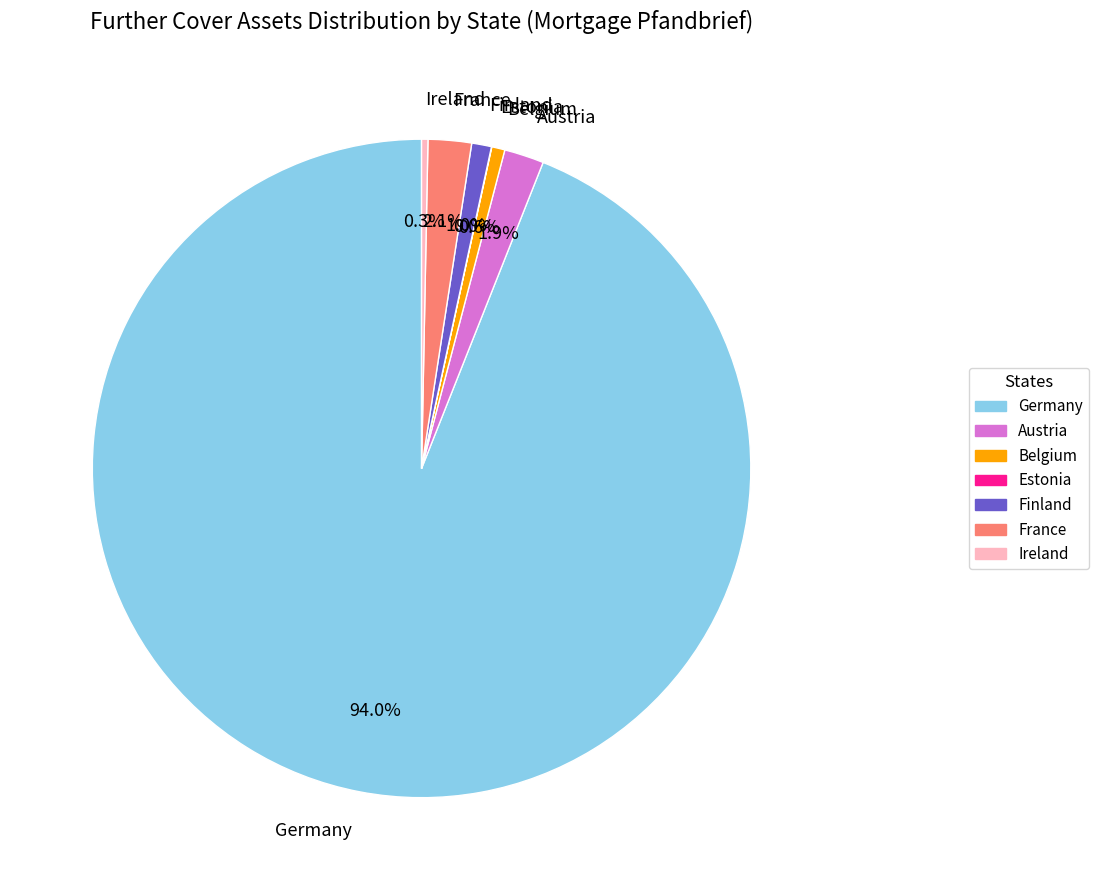

Combined, what portion of the pie is Belgium and Finland?

1.6%